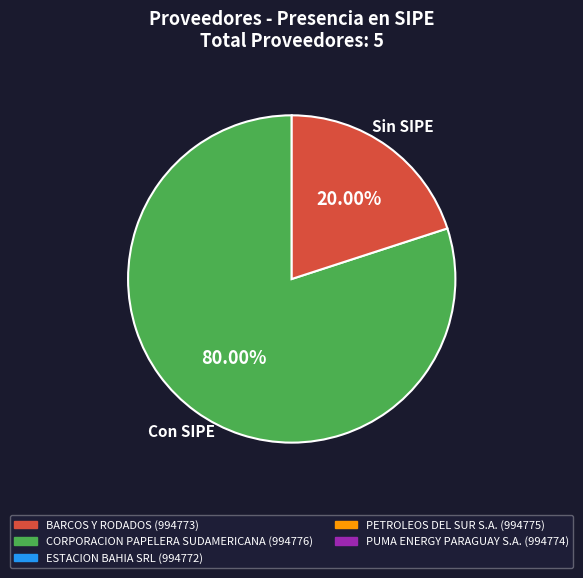

Rank the categories by value from lowest to highest.

Sin SIPE, Con SIPE